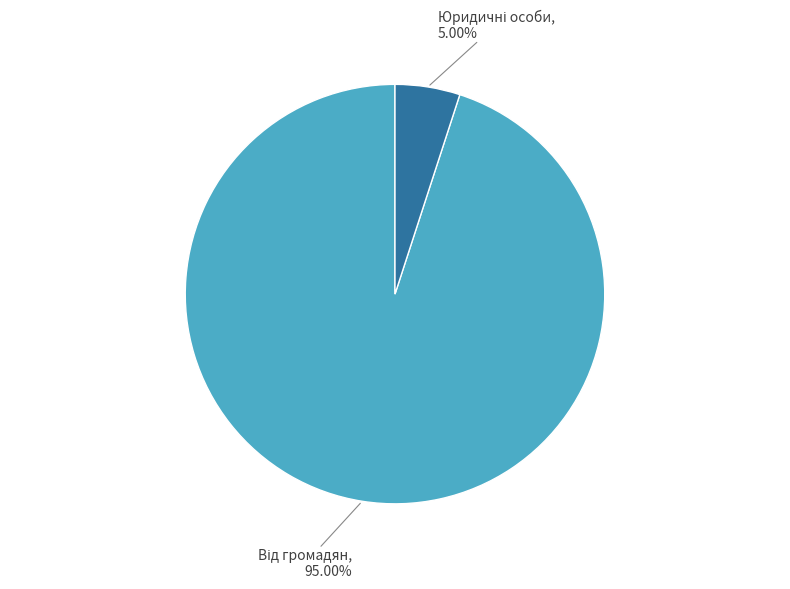

Is there any slice that represents more than half of the pie?

Yes